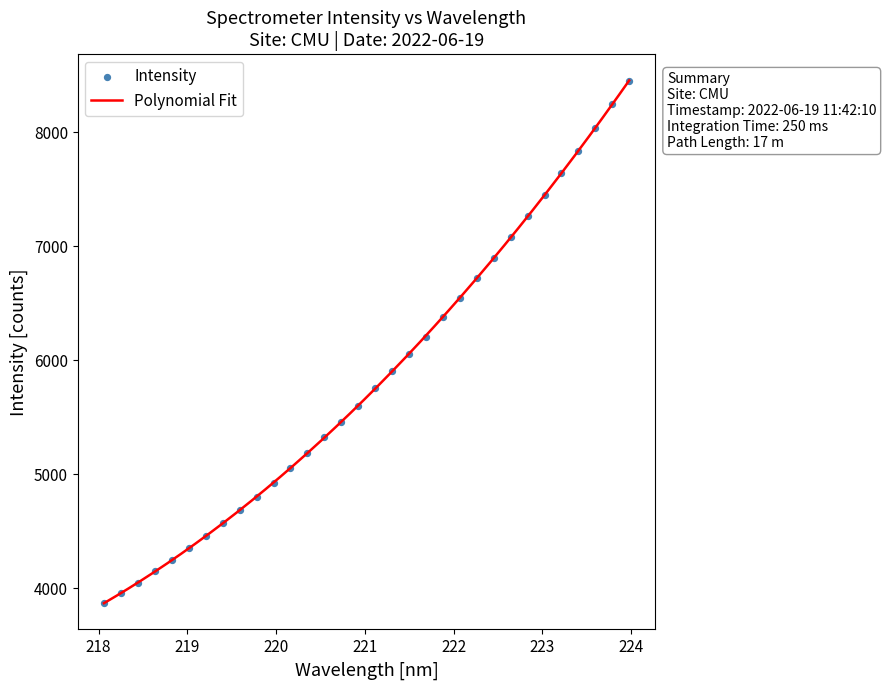

Which has a higher value, 223.9802 or 223.5987?

223.9802